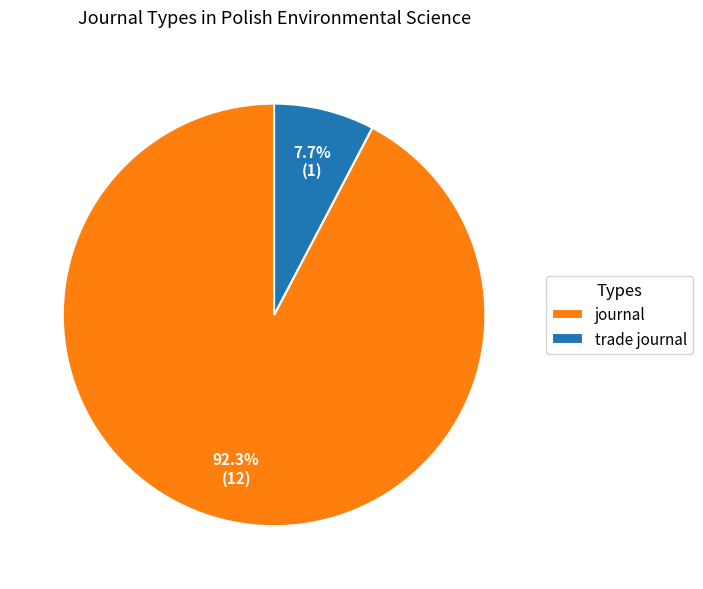

Between journal and trade journal, which is larger?

journal